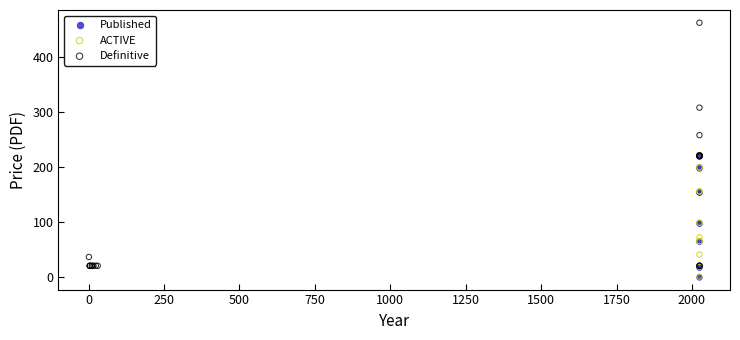

Which series has the largest Y range (max minus min)?

Definitive